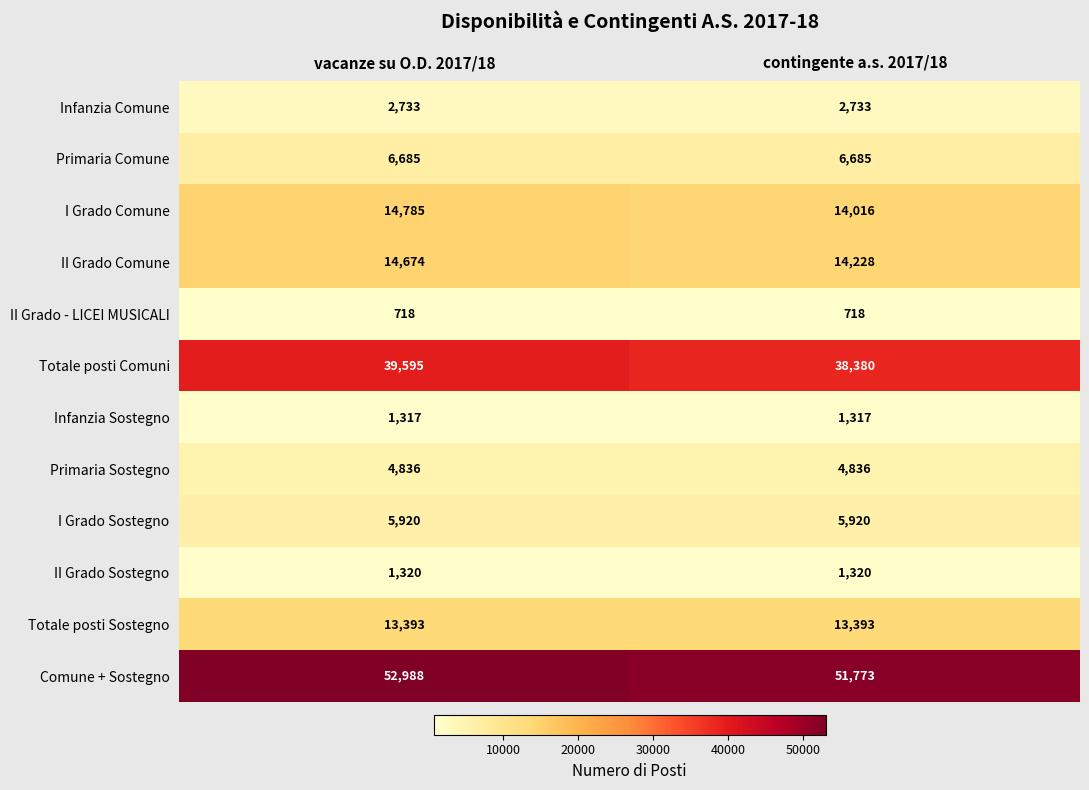

What is the spread (max minus min) of values at contingente a.s. 2017/18?

51055